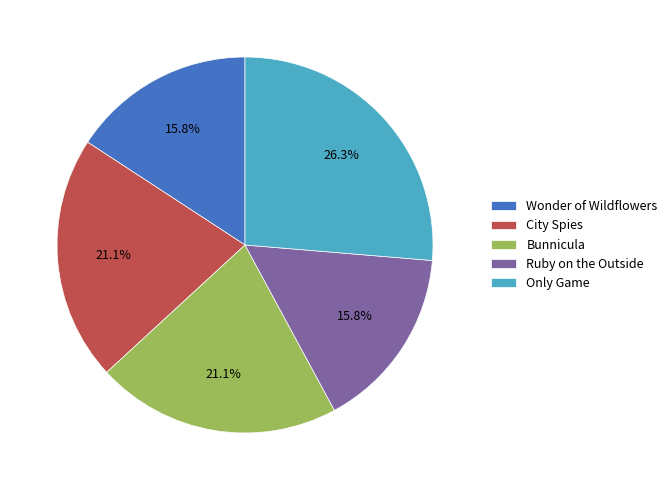

What percentage do City Spies and Only Game together represent?

47.4%